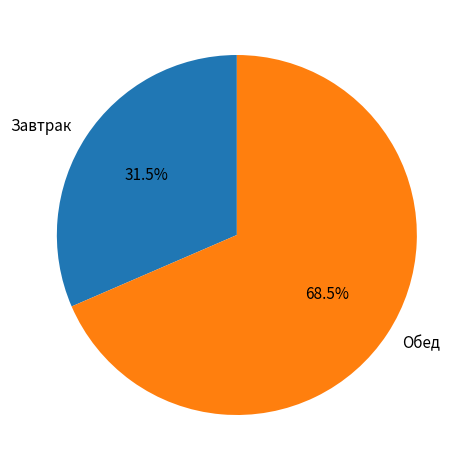

Rank the categories by value from highest to lowest.

Обед, Завтрак